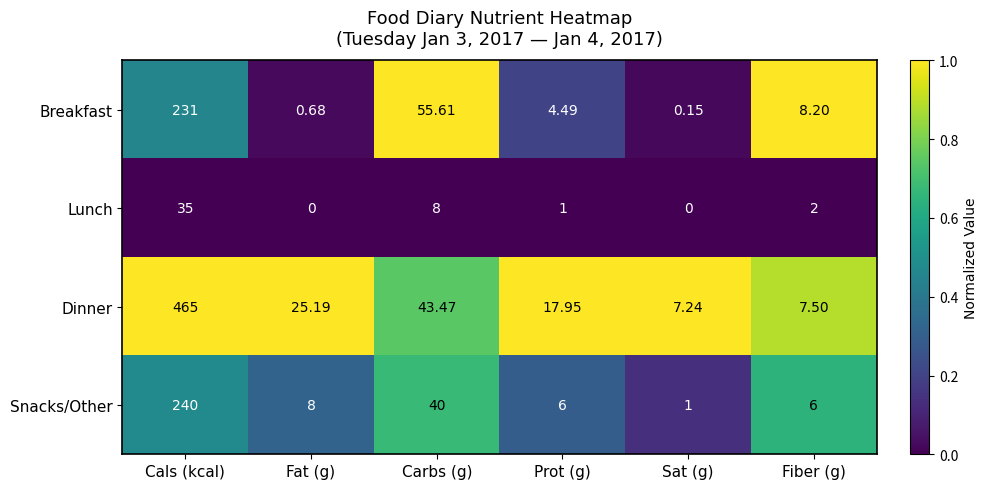

How many series are shown in this chart?

4